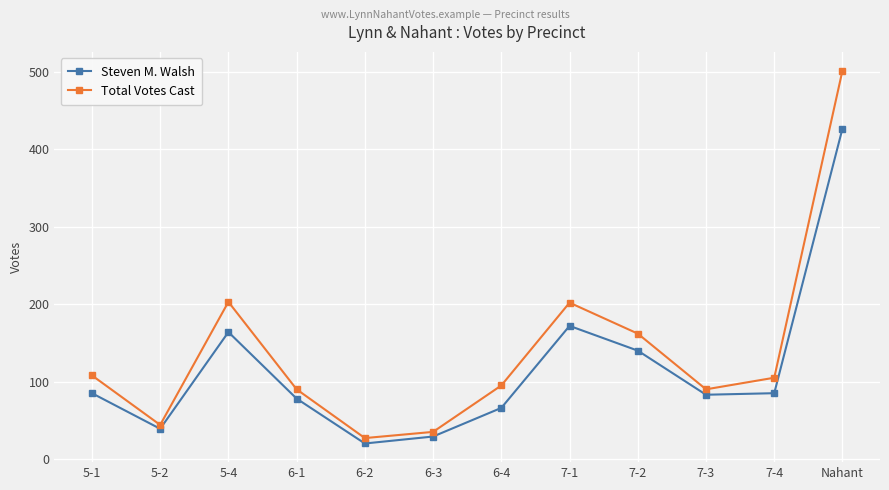

True or false: Steven M. Walsh has a value of 290 at Nahant.

False